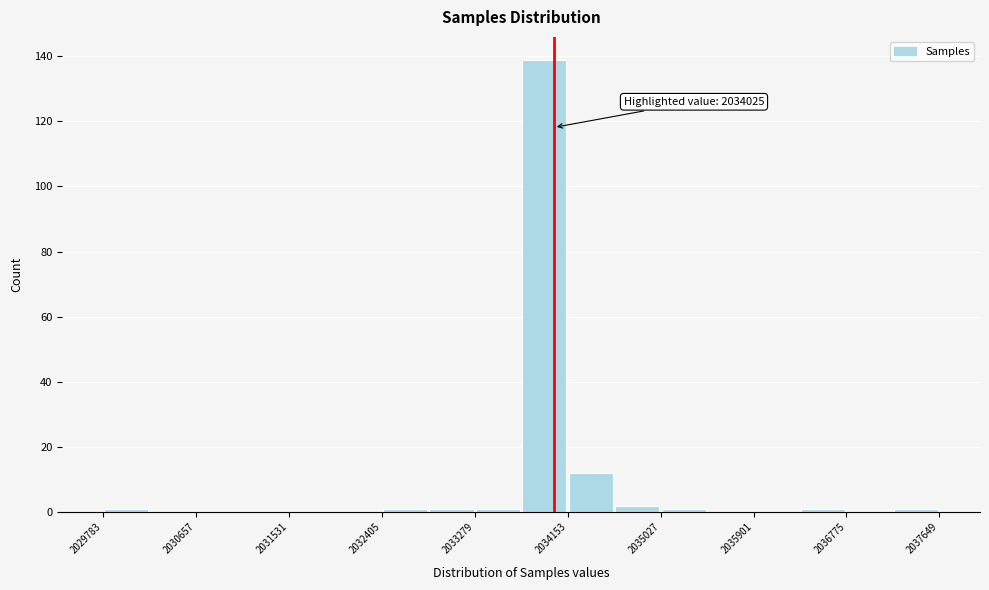

Over which range of the x-axis is the bar tallest?

2033700 to 2034200